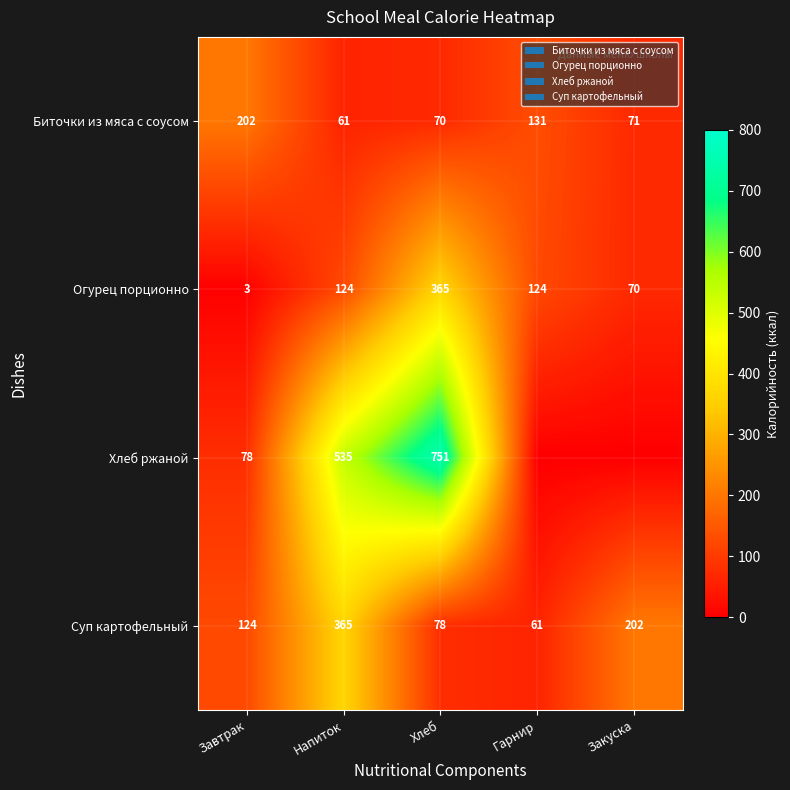

At which category is the sum across all series the highest?

Хлеб